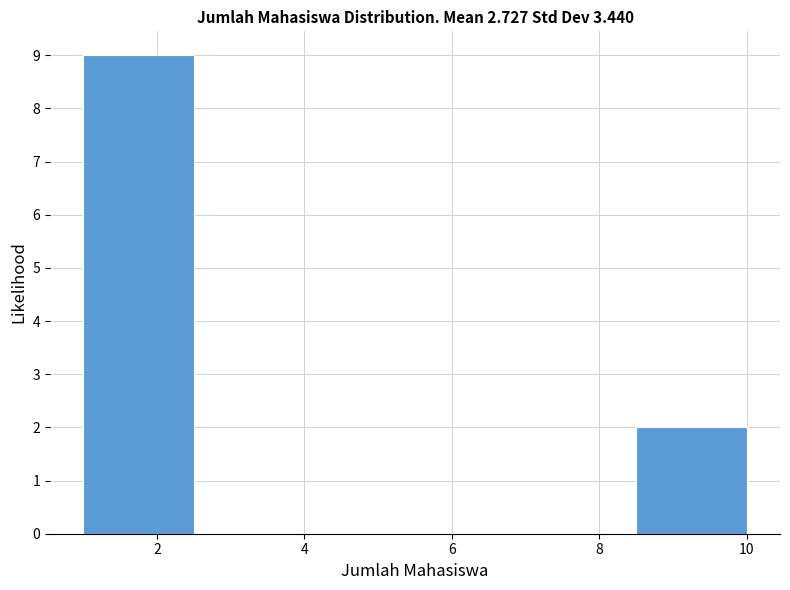

Reading left to right, transcribe this chart: for each bar, give the range it covers on the x-axis and its height. Neither the bar edges nor the heights are printed on the chart, so give them approximately, as read against the axes.

1.0 to 2.5: 9
2.5 to 4.0: 0
4.0 to 5.5: 0
5.5 to 7.0: 0
7.0 to 8.5: 0
8.5 to 10.0: 2